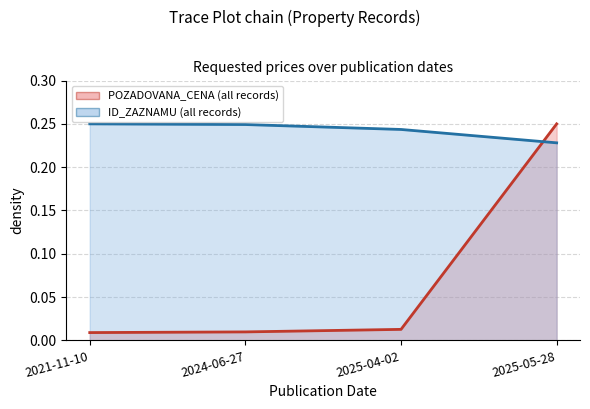

What is the difference between the maximum and minimum values in the POZADOVANA_CENA series?

0.2